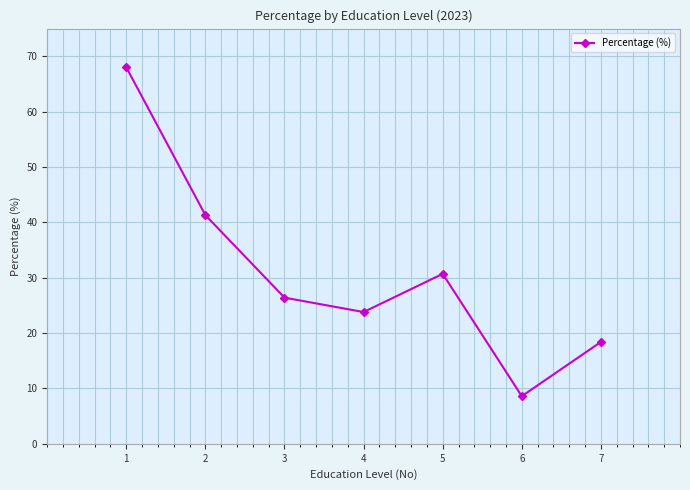

Does the chart display data point markers on the line(s)?

Yes